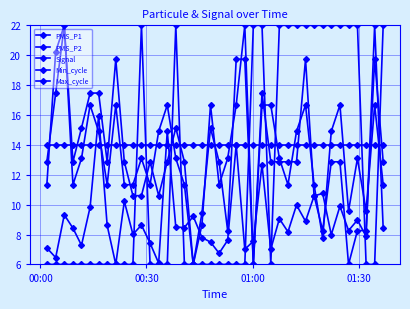

Is this an area chart (filled region under the line)?

No